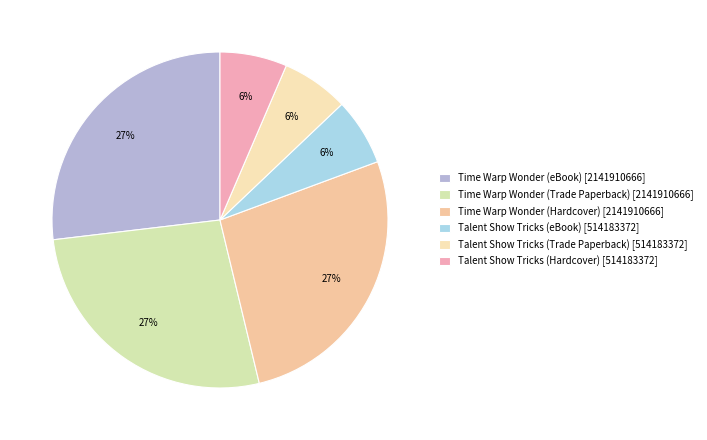

True or false: Time Warp Wonder (eBook) accounts for 34% of the total.

False